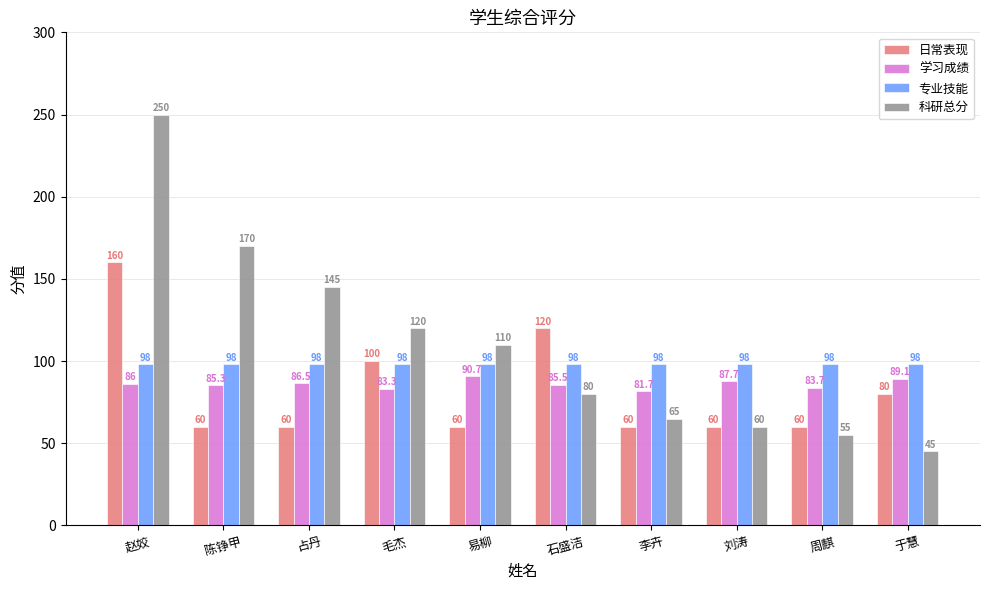

At which label is 科研总分 closest to 147?

占丹